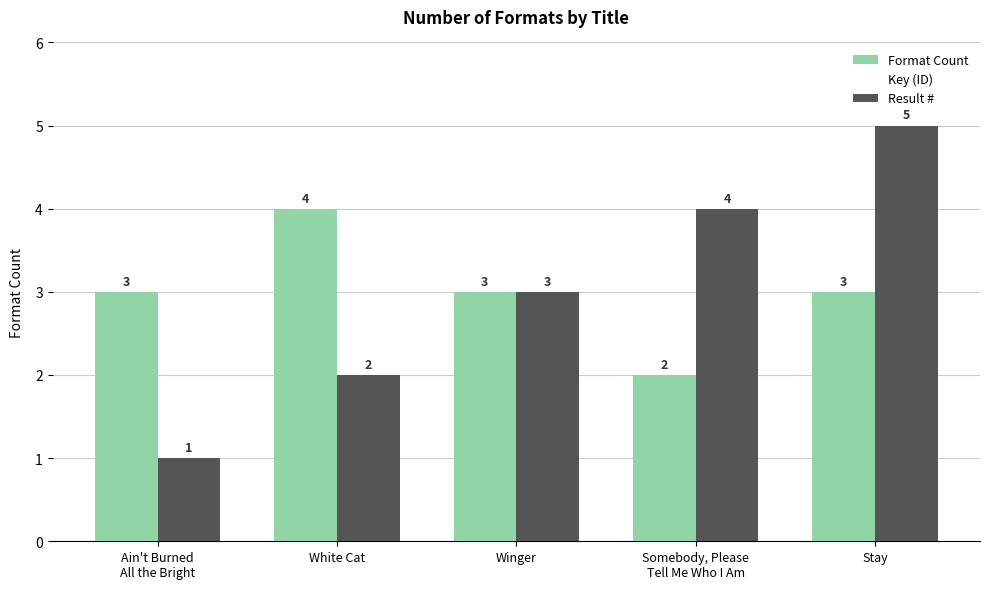

How many data points does each series have?

5